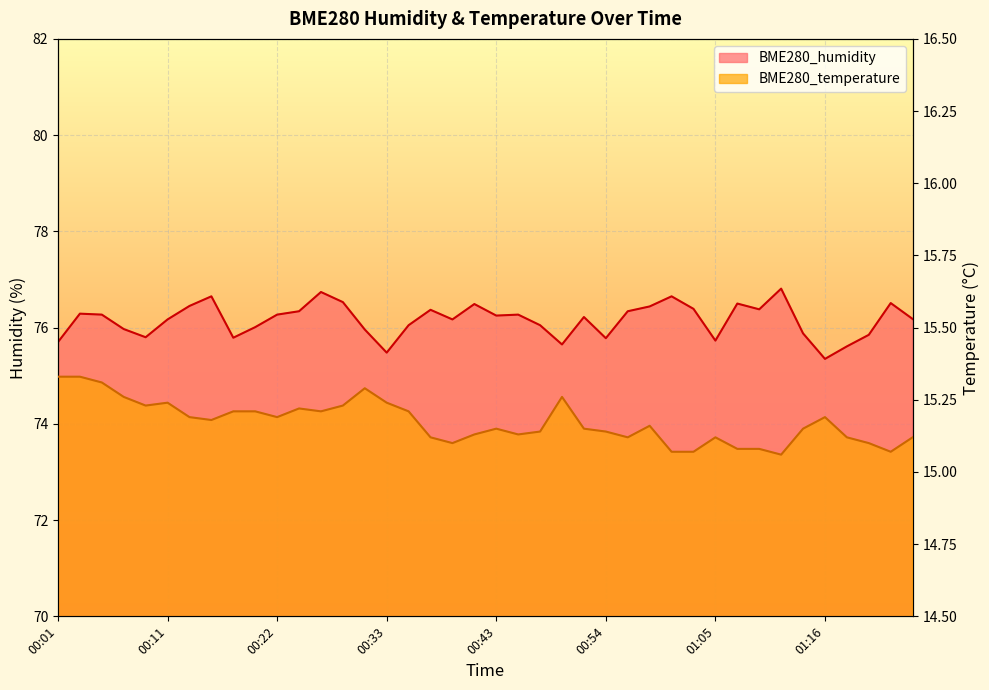

Reading right to left, list all the values displayed in this chart.

BME280_humidity: 76.2	76.5	75.8	75.6	75.3	75.9	76.8	76.4	76.5	75.7	76.4	76.7	76.4	76.3	75.8	76.2	75.7	76.0	76.3	76.2	76.5	76.2	76.4	76.0	75.5	76.0	76.5	76.7	76.3	76.3	76.0	75.8	76.7	76.5	76.2	75.8	76.0	76.3	76.3	75.7
BME280_temperature: 15.1	15.1	15.1	15.1	15.2	15.2	15.1	15.1	15.1	15.1	15.1	15.1	15.2	15.1	15.1	15.2	15.3	15.1	15.1	15.2	15.1	15.1	15.1	15.2	15.2	15.3	15.2	15.2	15.2	15.2	15.2	15.2	15.2	15.2	15.2	15.2	15.3	15.3	15.3	15.3